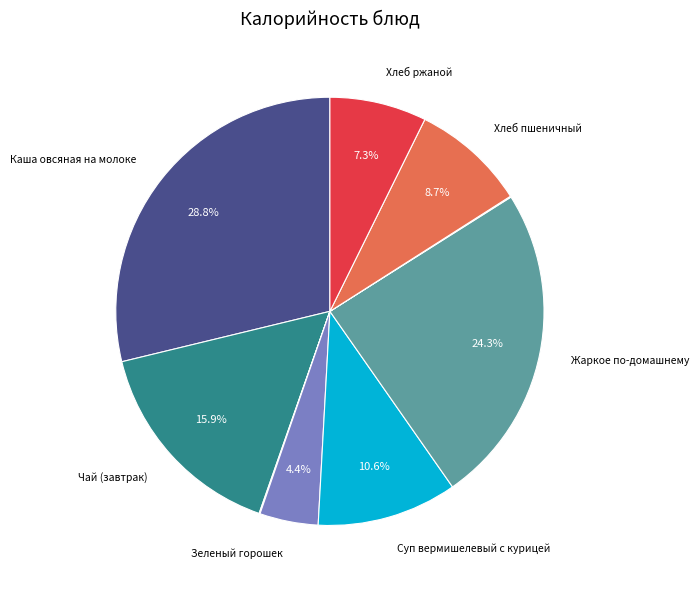

Is there any slice that represents more than half of the pie?

No